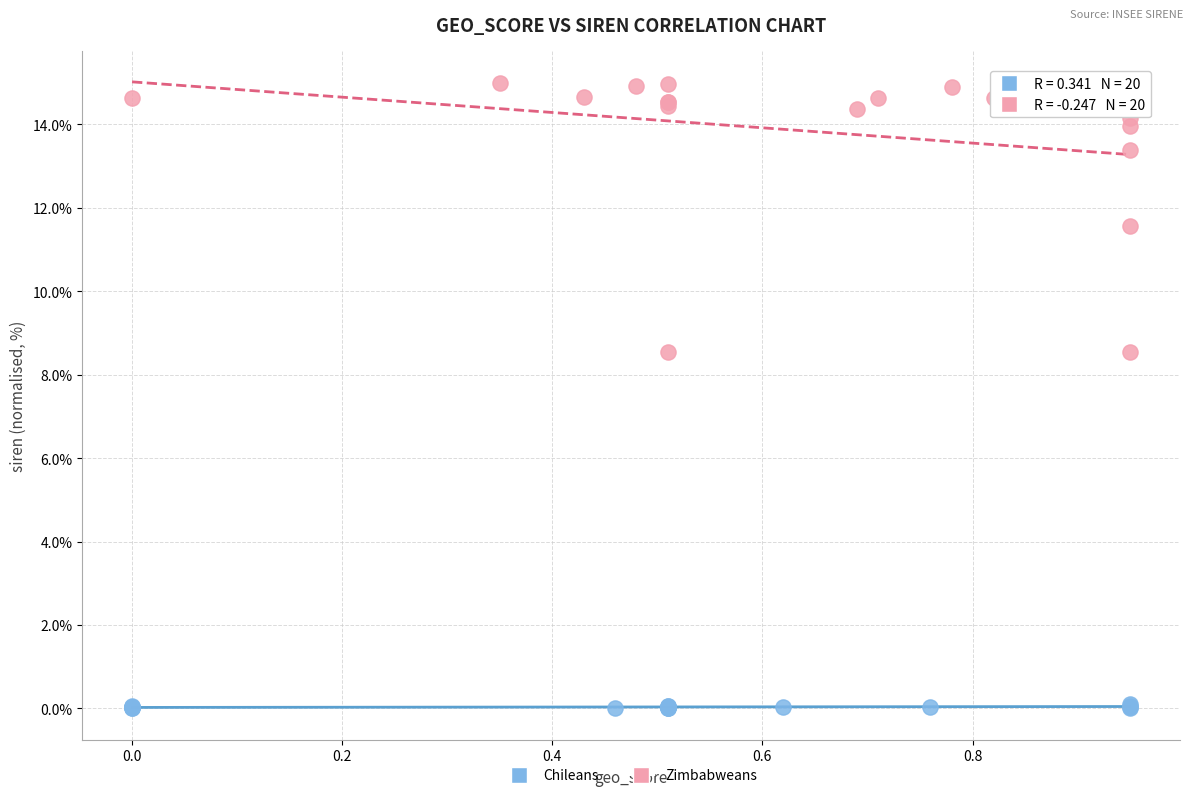

Which series contains the highest Y value?

Zimbabweans